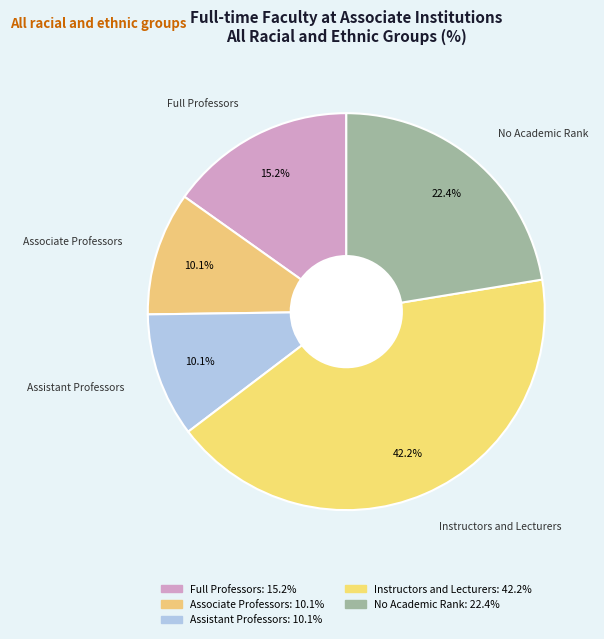

Count the number of slices in the pie.

5